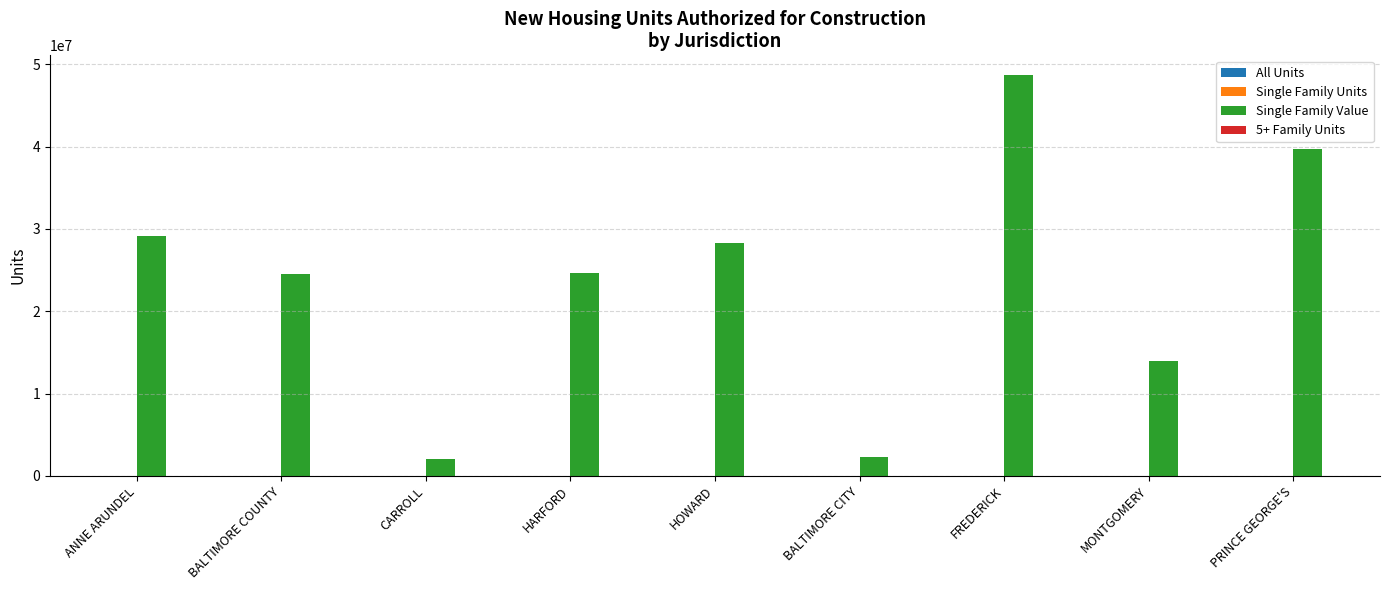

What is the maximum value shown in the chart?

48662119